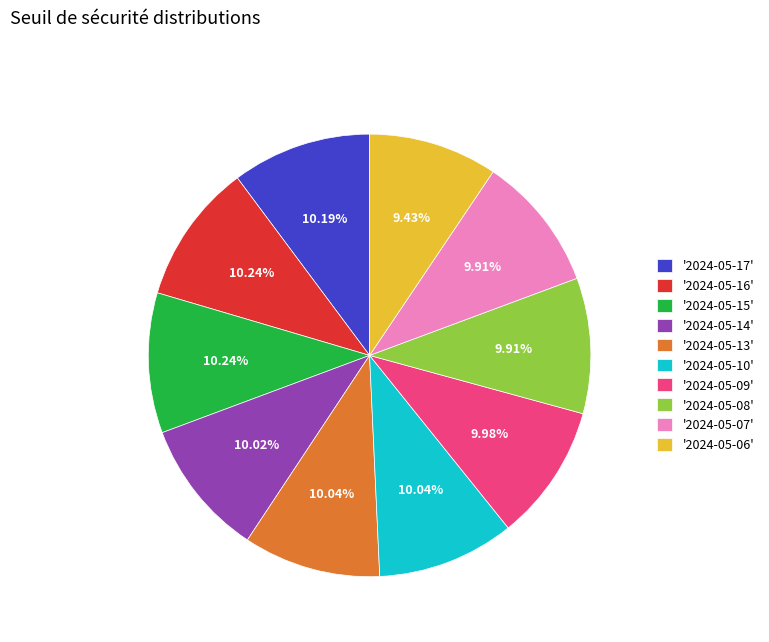

Approximately how many times larger is the value at '2024-05-14' compared to '2024-05-07'?

1.0